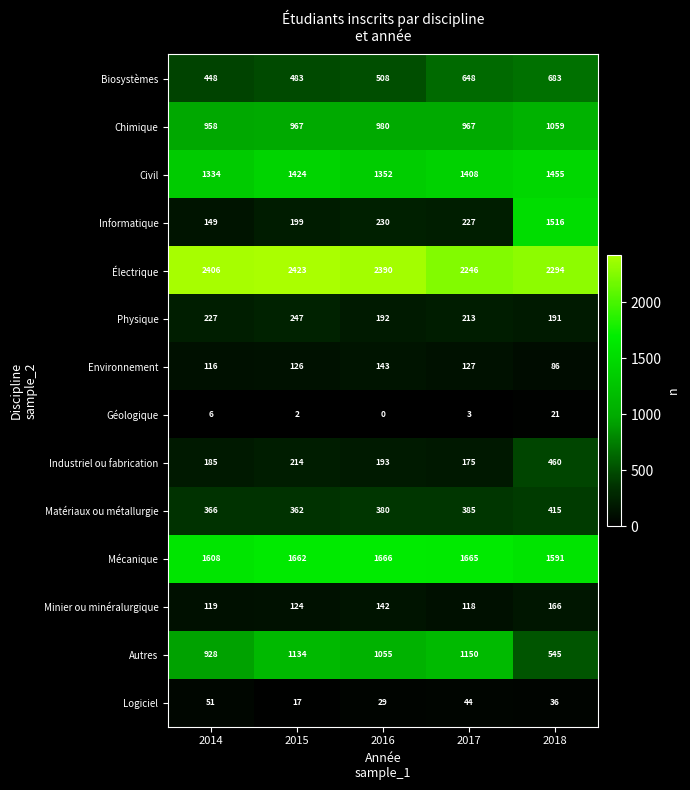

Which series has the largest total across all categories?

Électrique